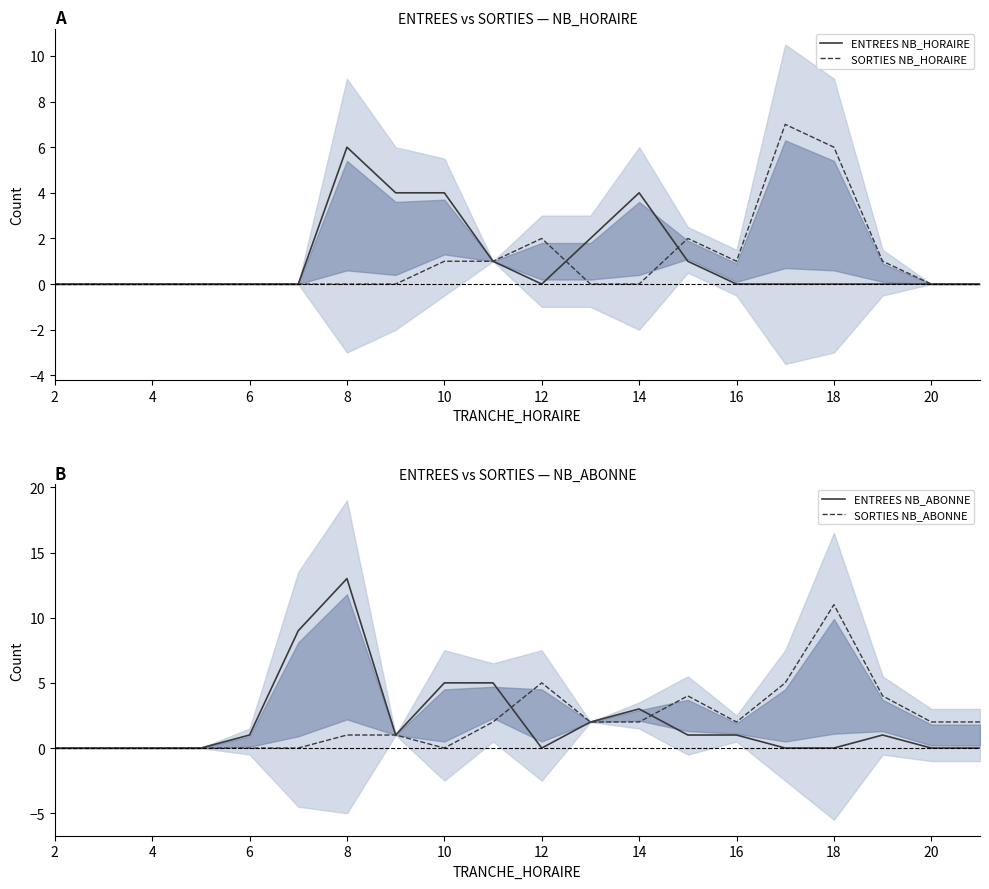

True or false: ENTREES NB_HORAIRE has more than 2 interior local peaks.

False